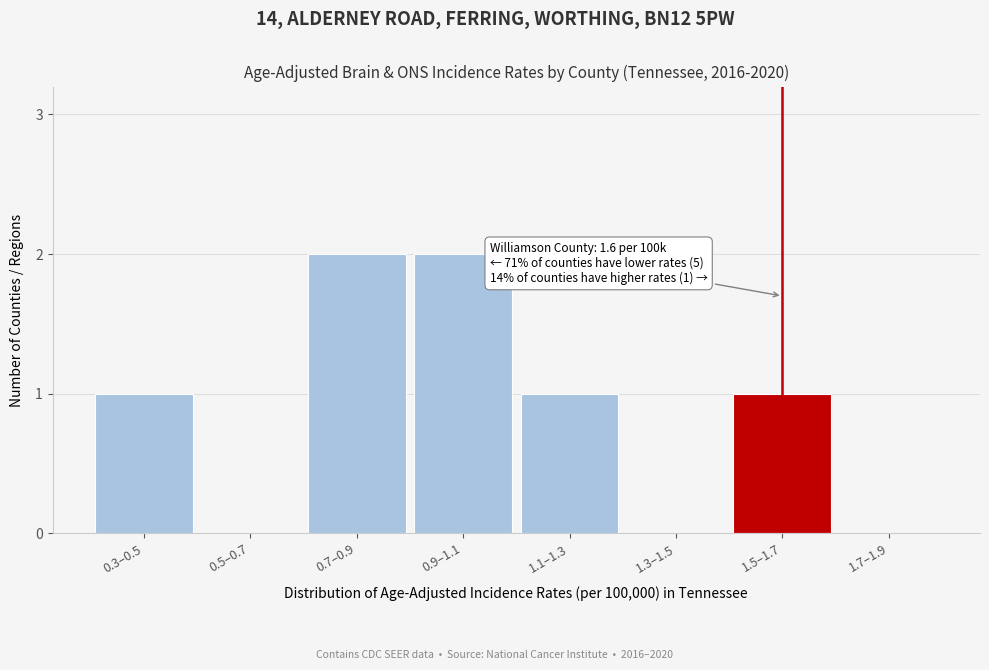

Reading right to left, list all the values displayed in this chart.

1.7–1.9=0	1.5–1.7=1	1.3–1.5=0	1.1–1.3=1	0.9–1.1=2	0.7–0.9=2	0.5–0.7=0	0.3–0.5=1